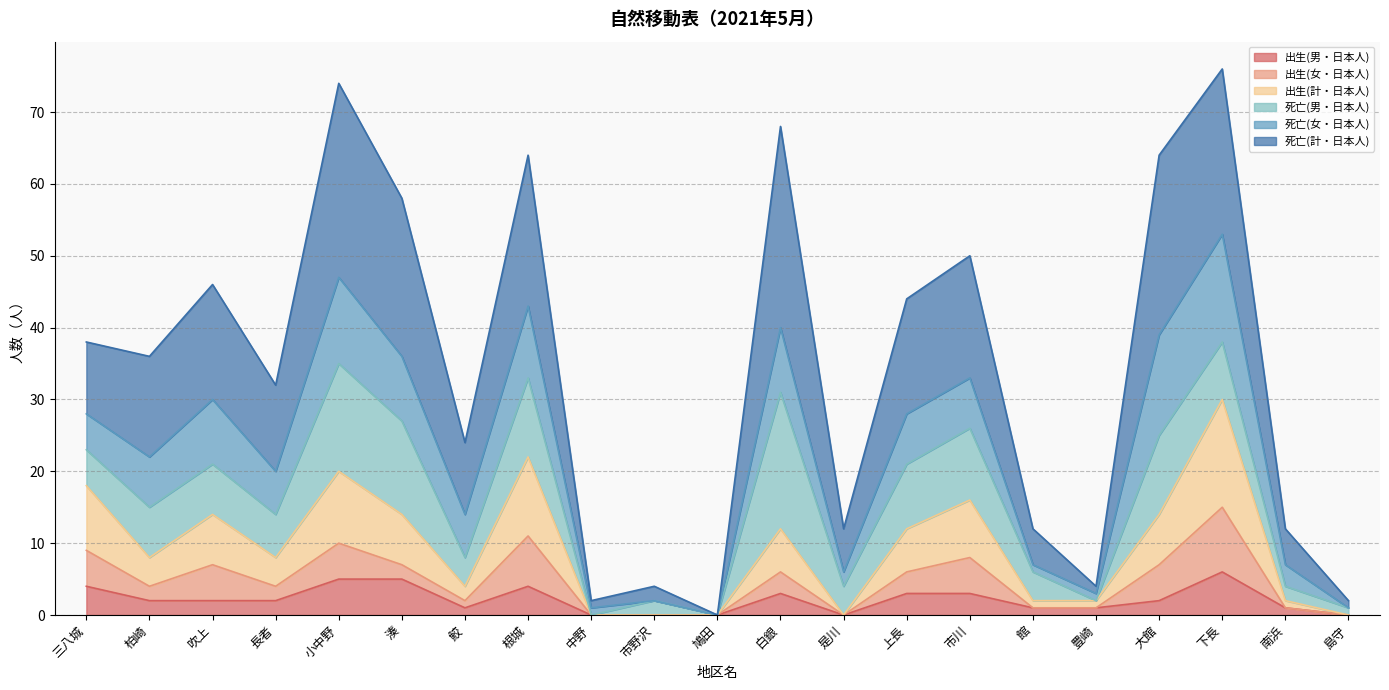

Between 根城 and 島守, which series saw the biggest shift?

死亡(計・日本人)